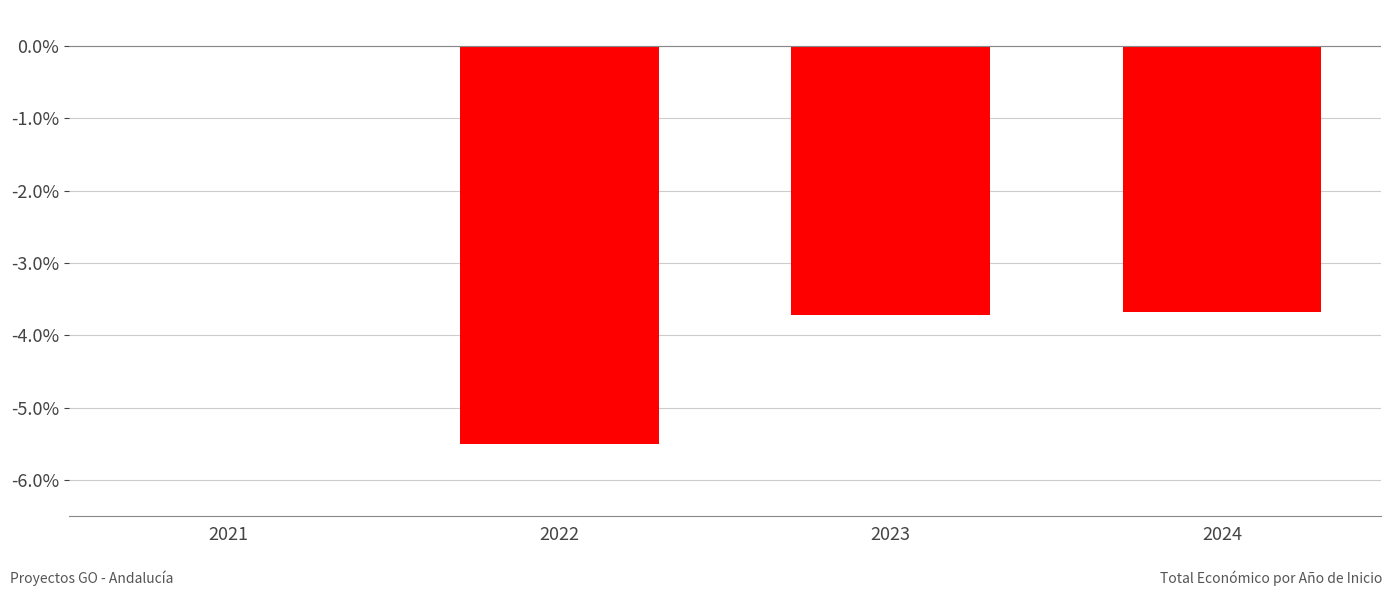

True or false: the data shows -3.7 at 2024.

True